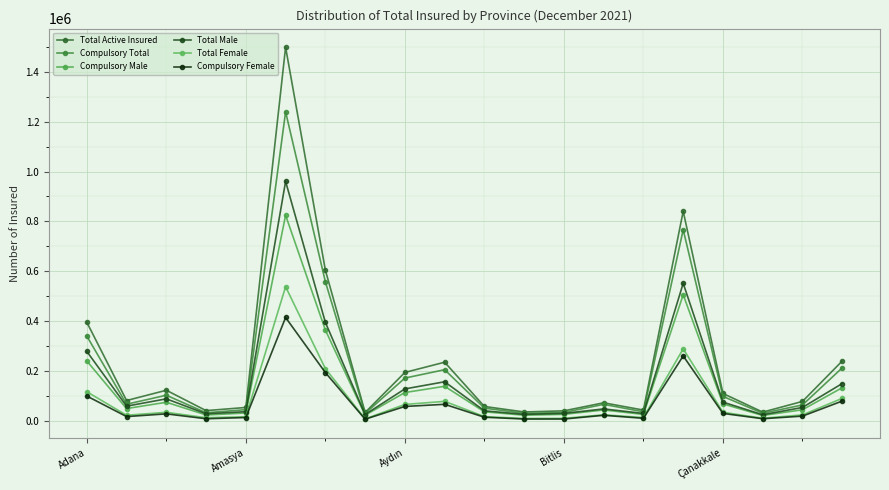

True or false: Total Female has more than 2 interior local peaks.

True